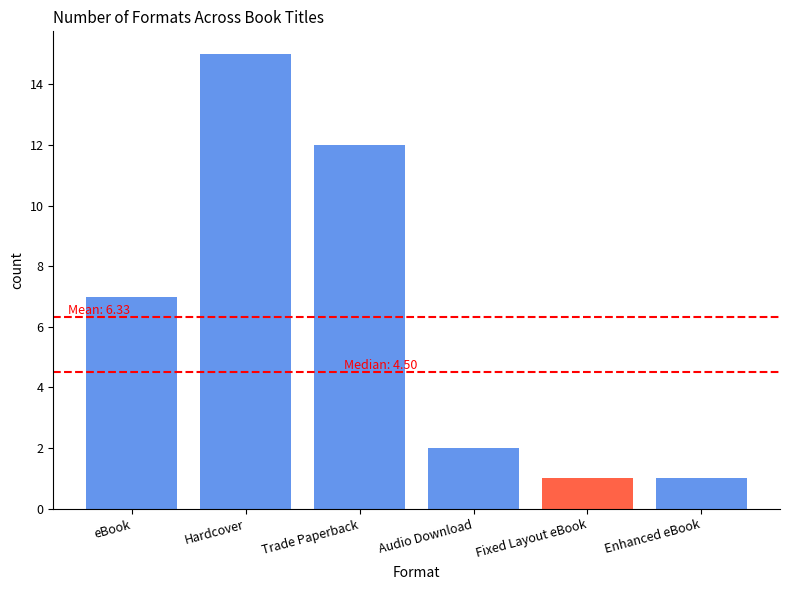

Which category has the highest value across all series?

Hardcover